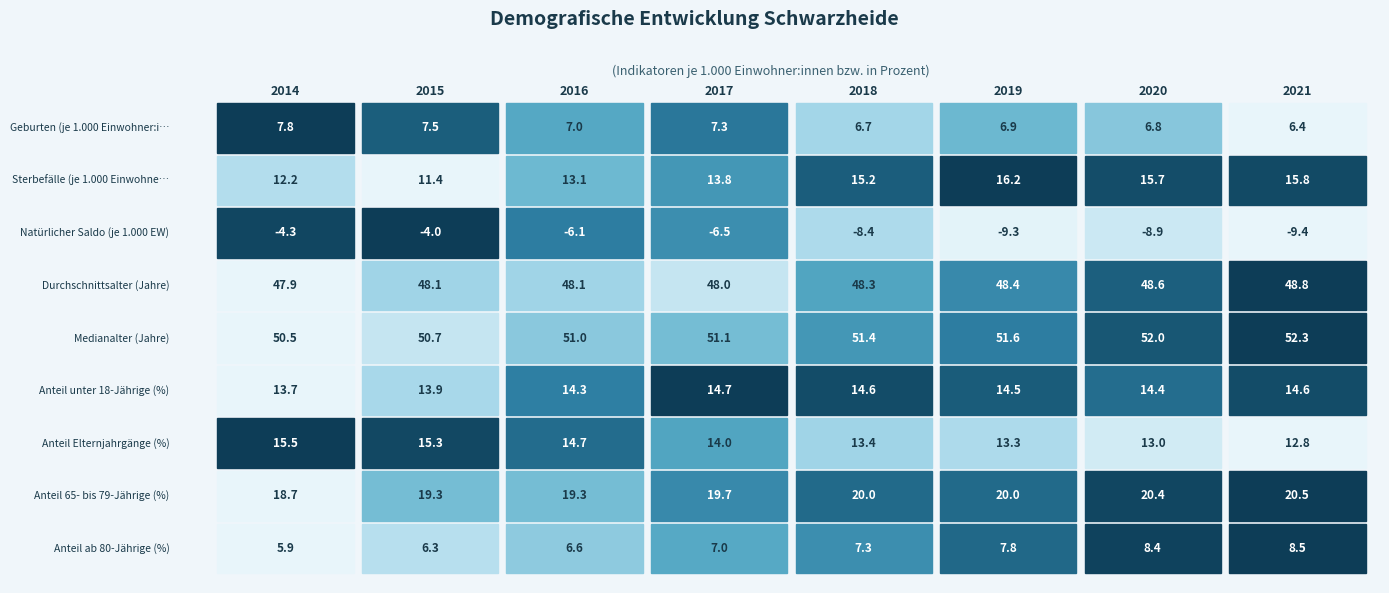

Rank the categories by Anteil ab 80-Jährige (%) value from highest to lowest.

2021, 2020, 2019, 2018, 2017, 2016, 2015, 2014